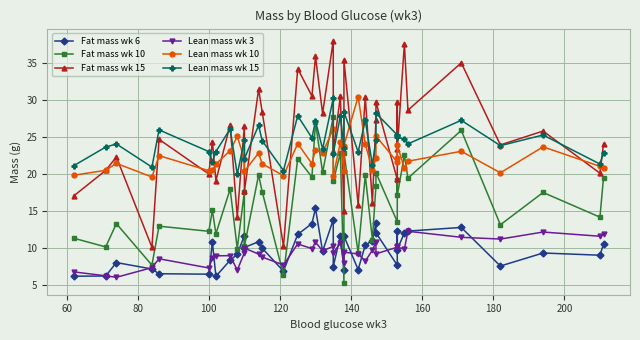

Reading right to left, extract all data points from this chart.

Fat mass wk 6: 10.6	9.1	9.4	7.6	12.8	12.3	12.1	9.8	12.3	7.7	12.1	13.4	11.0	10.4	7.1	11.7	7.1	11.7	7.5	13.9	9.6	15.4	13.3	11.9	6.9	10.0	10.9	10.1	11.7	9.2	8.4	6.2	10.8	6.5	6.6	7.2	8.1	6.3	6.2
Fat mass wk 10: 19.5	14.2	17.5	13.2	25.9	19.5	22.6	17.1	19.2	13.6	20.2	18.4	11.2	19.9	9.4	22.9	5.4	22.9	19.0	27.8	20.2	27.0	19.6	22.1	6.4	17.7	19.9	10.3	17.6	10.0	18.0	12.0	15.1	12.3	13.0	7.7	13.3	10.2	11.4
Fat mass wk 15: 24.1	20.1	25.8	24.0	35.0	28.6	37.6	23.4	29.8	19.3	29.8	27.3	16.1	30.4	15.9	35.4	15.0	30.6	23.1	38.0	28.2	35.9	30.6	34.2	10.3	28.4	31.5	17.7	26.6	14.2	26.7	19.1	24.4	20.0	24.7	10.2	22.3	20.5	17.1
Lean mass wk 3: 11.9	11.6	12.2	11.2	11.5	12.3	9.9	10.2	10.4	10.2	9.3	10.9	9.7	8.3	9.2	9.5	8.0	10.7	9.4	10.3	9.7	10.8	10.0	10.6	7.8	8.8	9.2	10.0	9.4	7.1	9.0	9.0	8.7	7.3	8.6	7.4	6.1	6.3	6.8
Lean mass wk 10: 20.9	21.1	23.7	20.2	23.1	21.8	20.9	23.9	22.1	21.6	25.2	22.1	20.6	24.1	30.5	23.9	20.5	24.3	19.7	26.1	22.9	23.3	21.4	24.1	19.8	21.4	22.9	20.4	22.1	25.1	23.2	21.4	20.5	20.5	22.5	19.6	21.5	20.5	19.9
Lean mass wk 15: 22.9	21.4	25.3	23.9	27.3	24.1	24.7	25.0	25.3	25.3	28.2	24.6	21.3	27.3	23.0	28.4	23.5	27.9	22.8	30.3	23.4	27.2	24.9	27.9	20.5	24.5	26.6	22.1	24.6	20.0	26.1	23.1	21.7	23.1	26.0	21.0	24.1	23.7	21.1